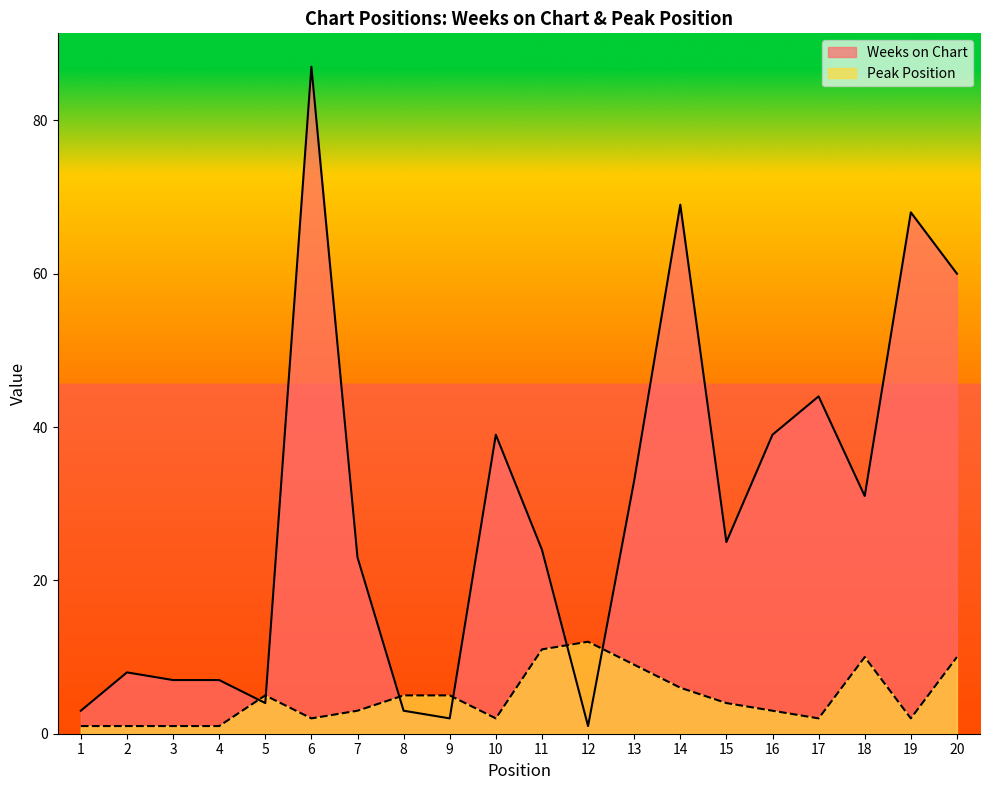

What is the difference between the maximum and second lowest values in the Weeks on Chart series?

85